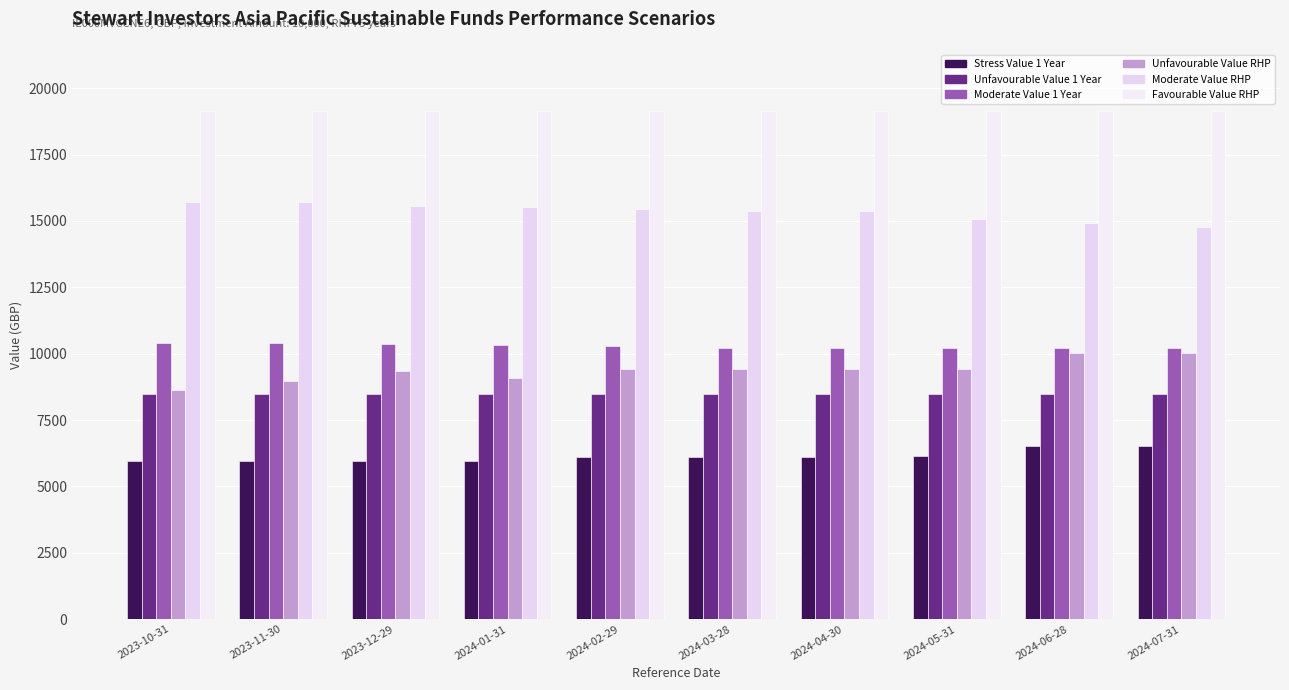

The value of Moderate Value 1 Year at 2024-02-29 is 13669. True or false?

False